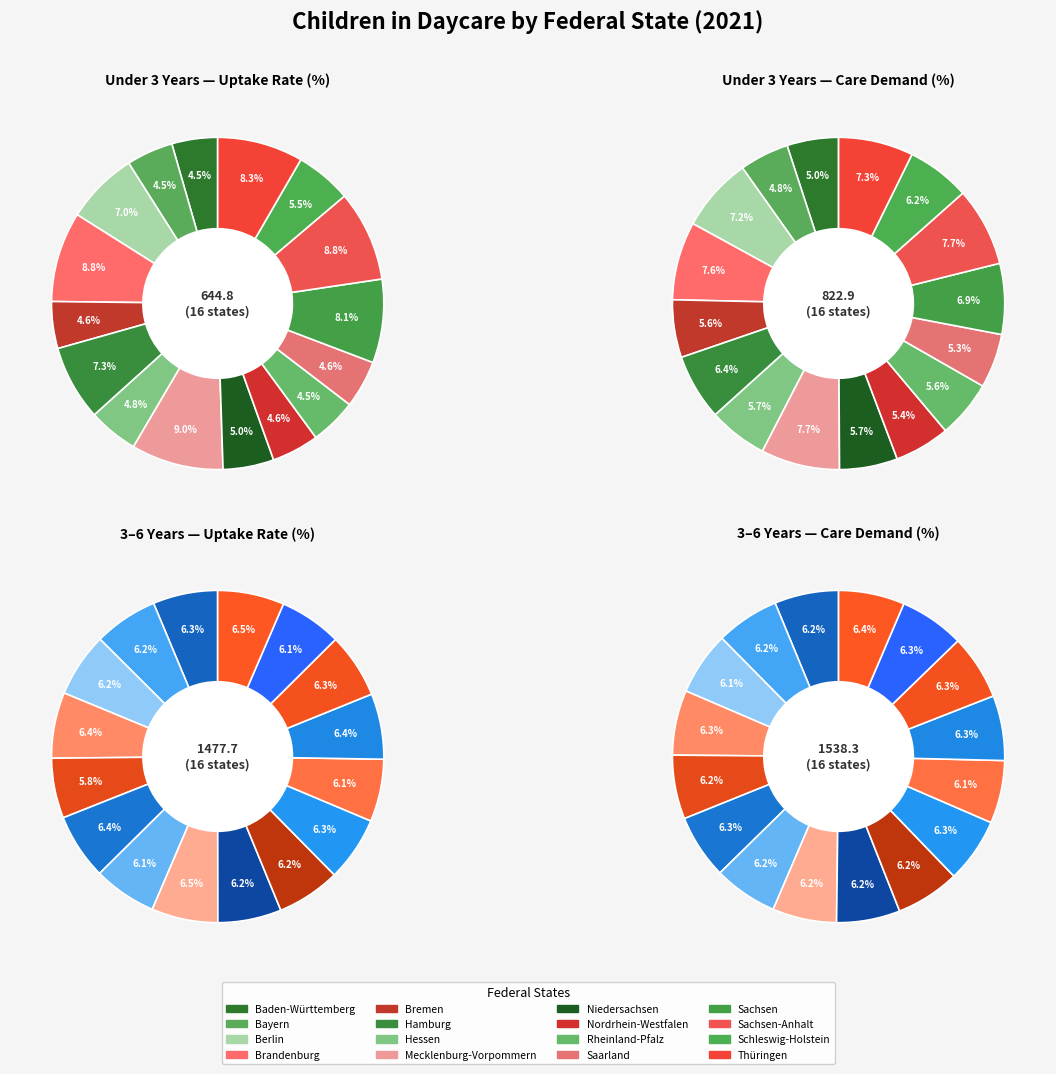

Is it true that Saarland is 1% of the pie?

False